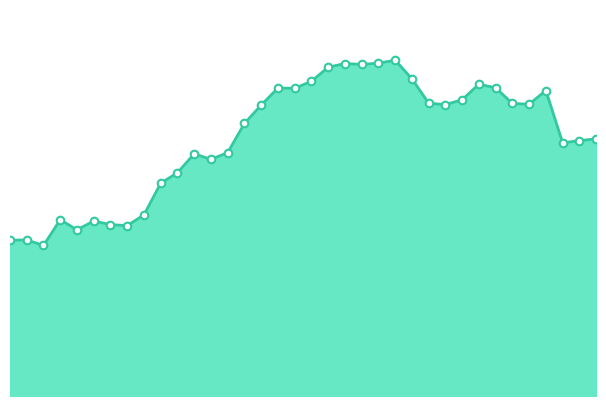

How many lines are shown in the chart?

1